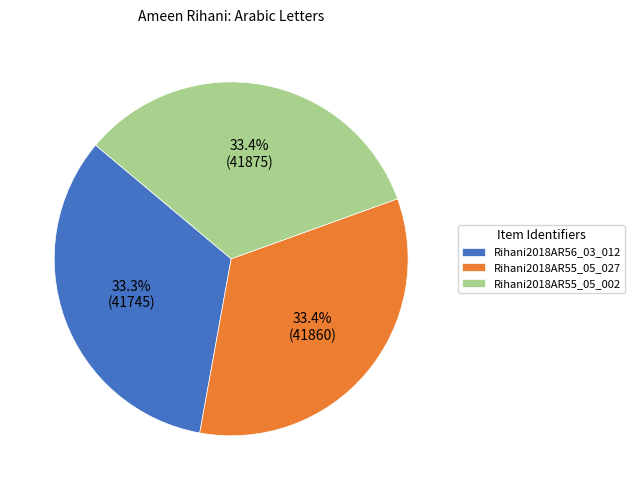

What is the ratio of the value at Rihani2018AR55_05_002 to the value at Rihani2018AR56_03_012?

1.0